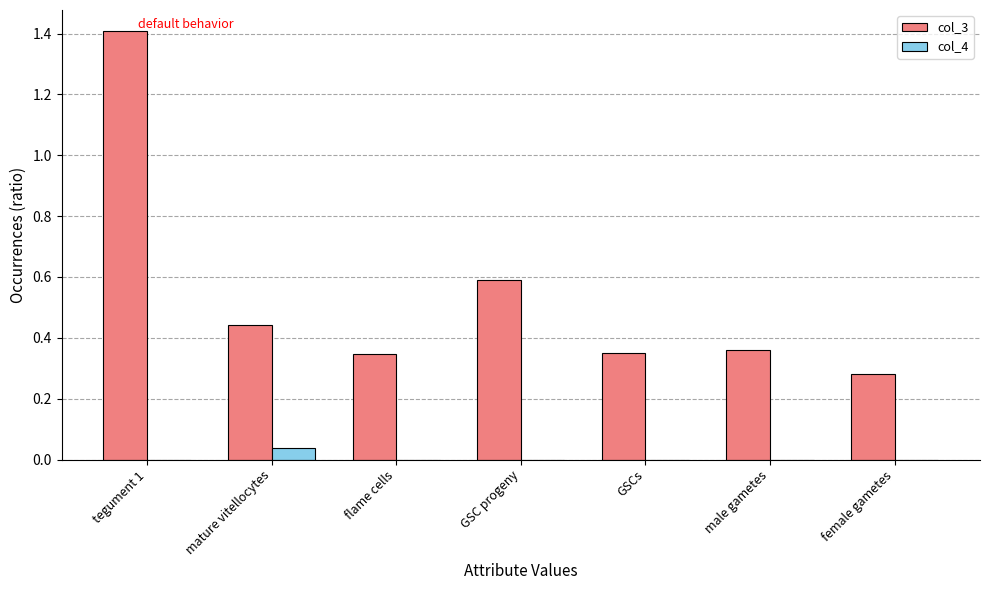

Which series has the largest total across all categories?

col_3